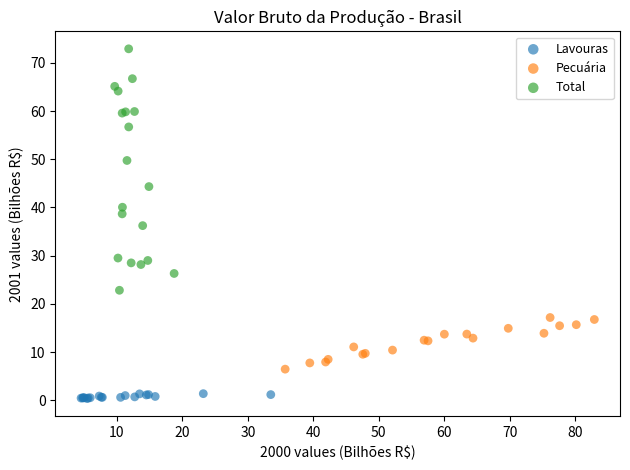

Which series has the largest Y range (max minus min)?

Total